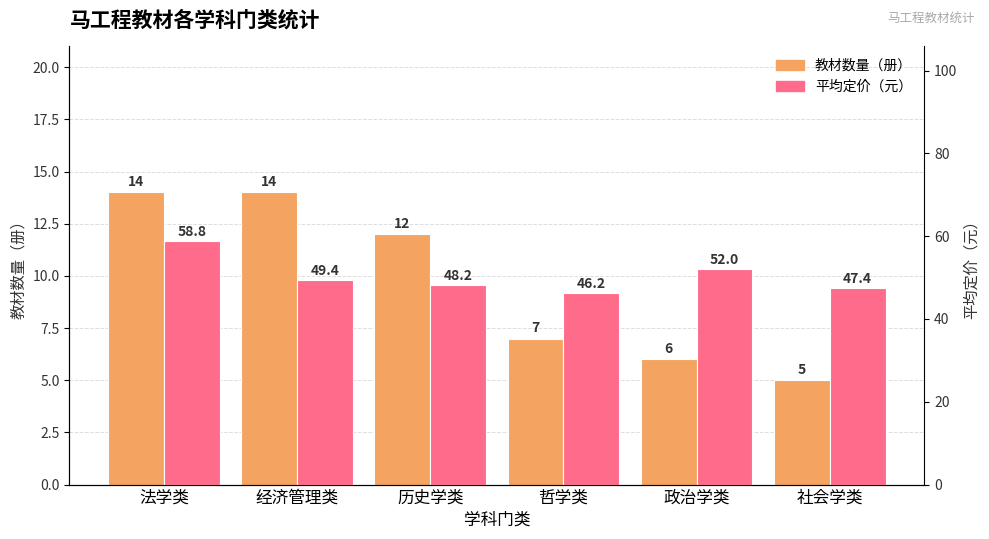

Where does the 教材数量（册） series first go above 12?

法学类